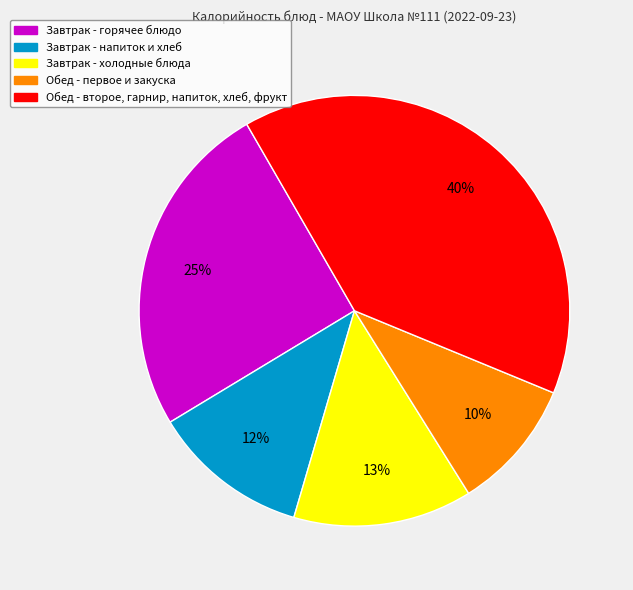

Rank the categories by value from highest to lowest.

Обед - второе, гарнир, напиток, хлеб, фрукт, Завтрак - горячее блюдо, Завтрак - холодные блюда, Завтрак - напиток и хлеб, Обед - первое и закуска